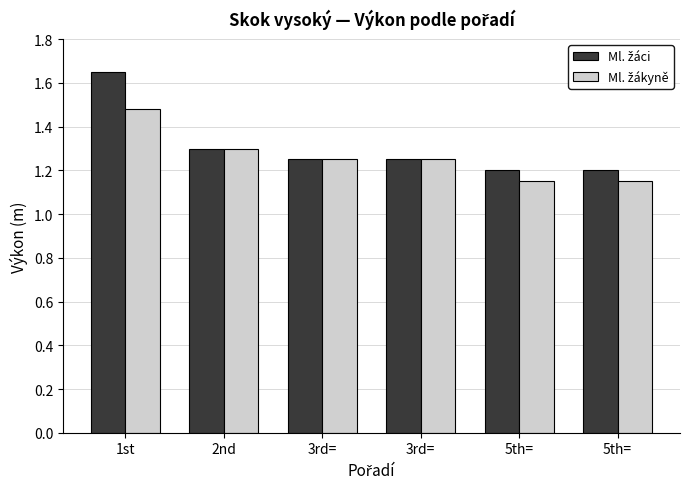

Are the bars grouped side by side (vs. stacked)?

Yes